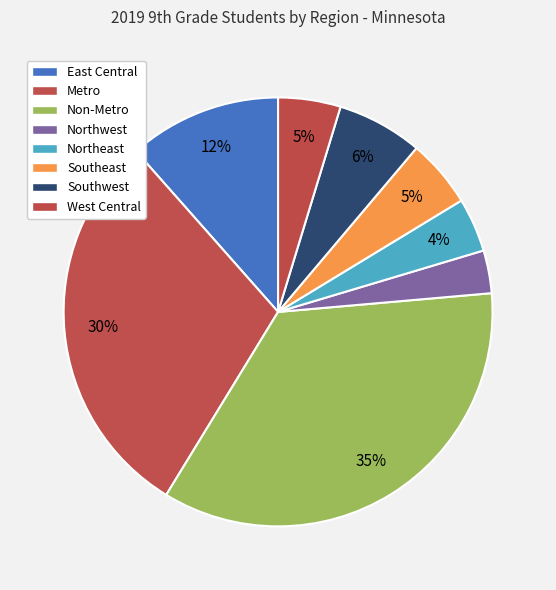

Is there any slice that represents more than half of the pie?

No